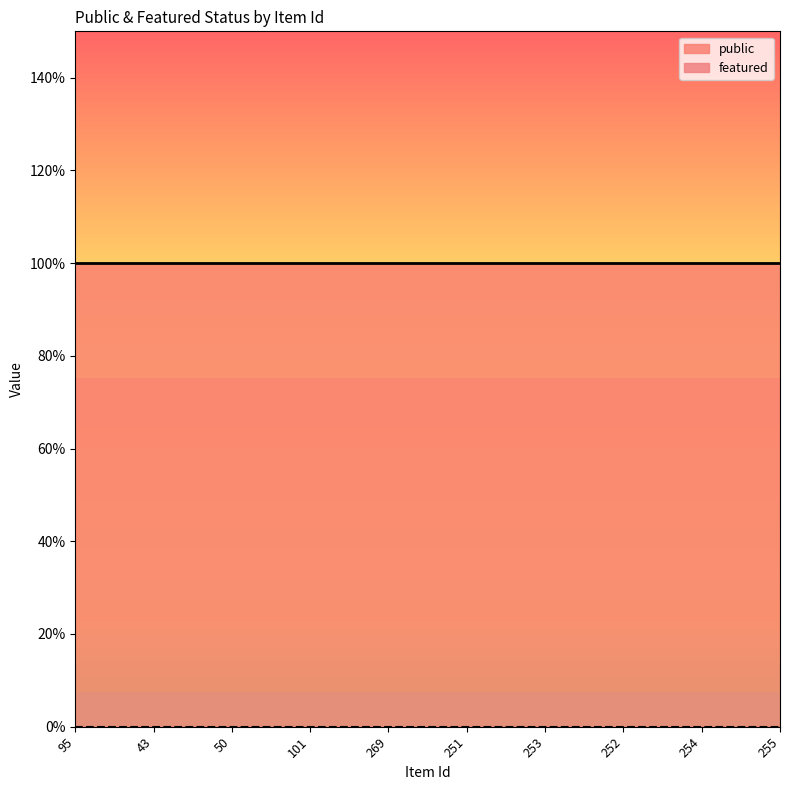

Reading right to left, list all the values displayed in this chart.

public: 255=1	254=1	252=1	253=1	251=1	269=1	101=1	50=1	43=1	95=1
featured: 255=0	254=0	252=0	253=0	251=0	269=0	101=0	50=0	43=0	95=0